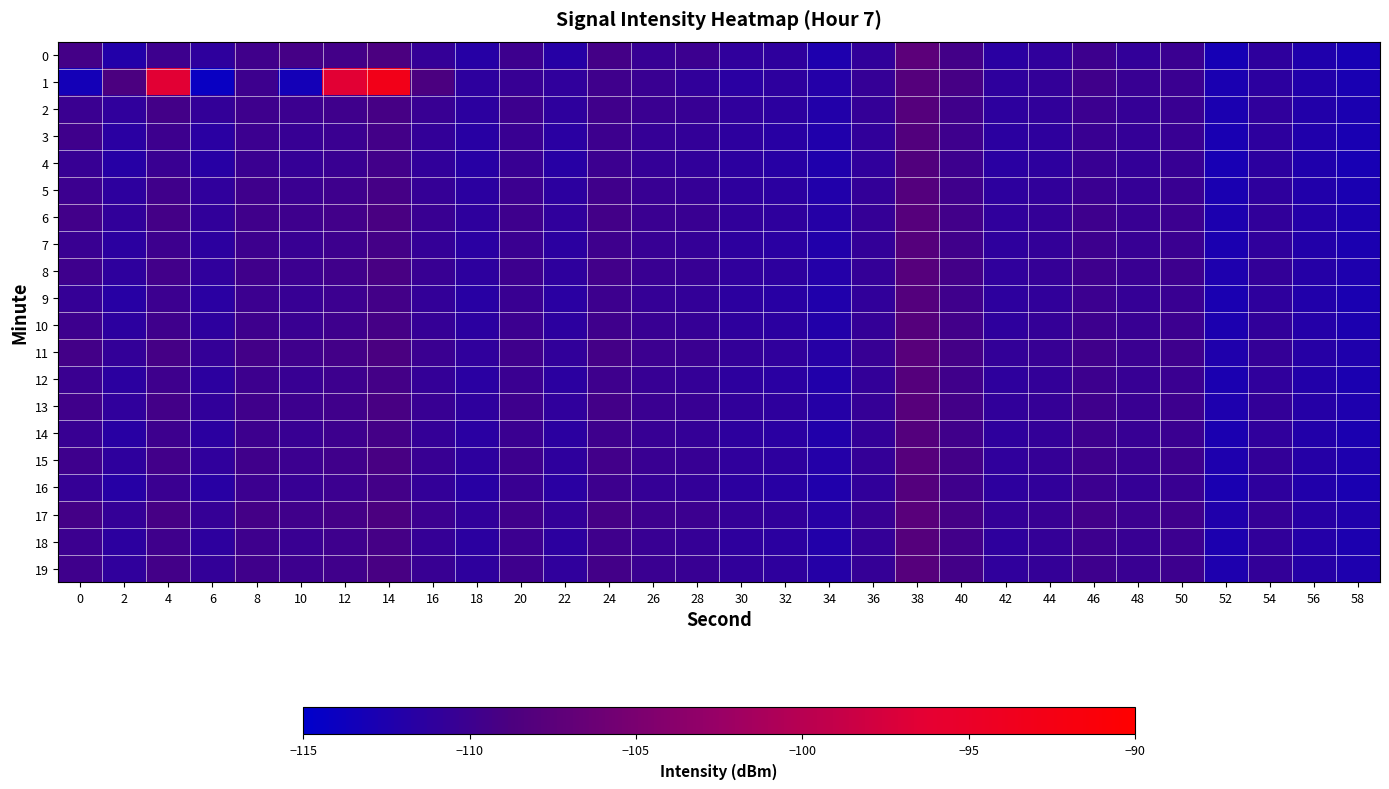

Reading left to right, transcribe all the data shown in this chart.

0: 0=-109.4	2=-112.1	4=-109.9	6=-111.2	8=-109.7	10=-109.3	12=-109.4	14=-108.8	16=-110.7	18=-111.8	20=-110.0	22=-111.9	24=-109.4	26=-110.5	28=-110.1	30=-111.0	32=-111.2	34=-112.5	36=-110.9	38=-107.4	40=-109.5	42=-111.5	44=-111.1	46=-110.0	48=-110.9	50=-110.1	52=-113.0	54=-111.2	56=-112.4	58=-113.0
1: 0=-113.3	2=-108.8	4=-96.5	6=-114.2	8=-110.0	10=-113.3	12=-96.5	14=-93.1	16=-108.8	18=-111.2	20=-110.5	22=-111.0	24=-109.8	26=-110.3	28=-110.9	30=-111.5	32=-111.2	34=-112.0	36=-110.6	38=-108.0	40=-109.2	42=-111.1	44=-110.8	46=-109.7	48=-110.4	50=-110.2	52=-112.8	54=-111.3	56=-112.2	58=-112.9
2: 0=-110.2	2=-111.0	4=-109.5	6=-110.8	8=-109.9	10=-110.1	12=-109.8	14=-109.2	16=-110.4	18=-111.3	20=-110.0	22=-111.1	24=-109.7	26=-110.2	28=-110.5	30=-111.0	32=-111.3	34=-112.1	36=-110.7	38=-108.0	40=-109.7	42=-111.2	44=-110.9	46=-110.1	48=-110.6	50=-110.3	52=-112.7	54=-111.0	56=-112.1	58=-112.7
3: 0=-109.8	2=-111.5	4=-110.0	6=-111.5	8=-110.1	10=-110.5	12=-110.2	14=-109.5	16=-110.8	18=-111.6	20=-110.3	22=-111.5	24=-110.0	26=-110.6	28=-110.8	30=-111.2	32=-111.6	34=-112.3	36=-110.9	38=-108.2	40=-109.9	42=-111.4	44=-111.1	46=-110.3	48=-110.7	50=-110.4	52=-112.9	54=-111.2	56=-112.3	58=-112.9
4: 0=-110.5	2=-111.8	4=-110.3	6=-111.7	8=-110.2	10=-110.6	12=-110.3	14=-109.6	16=-110.9	18=-111.7	20=-110.4	22=-111.7	24=-110.1	26=-110.7	28=-110.9	30=-111.3	32=-111.7	34=-112.4	36=-111.0	38=-108.3	40=-110.0	42=-111.5	44=-111.2	46=-110.4	48=-110.8	50=-110.5	52=-113.0	54=-111.3	56=-112.4	58=-113.0
5: 0=-110.1	2=-111.2	4=-109.7	6=-111.0	8=-109.8	10=-110.2	12=-109.9	14=-109.3	16=-110.6	18=-111.4	20=-110.1	22=-111.3	24=-109.7	26=-110.4	28=-110.6	30=-111.1	32=-111.4	34=-112.2	36=-110.8	38=-108.1	40=-109.8	42=-111.2	44=-110.9	46=-110.2	48=-110.6	50=-110.3	52=-112.8	54=-111.1	56=-112.2	58=-112.8
6: 0=-109.6	2=-110.9	4=-109.4	6=-110.9	8=-109.7	10=-109.9	12=-109.6	14=-109.0	16=-110.3	18=-111.1	20=-109.9	22=-111.0	24=-109.5	26=-110.2	28=-110.3	30=-110.9	32=-111.1	34=-111.9	36=-110.6	38=-107.9	40=-109.6	42=-111.0	44=-110.7	46=-109.9	48=-110.4	50=-110.1	52=-112.6	54=-110.9	56=-112.0	58=-112.6
7: 0=-110.3	2=-111.4	4=-110.0	6=-111.3	8=-110.0	10=-110.4	12=-110.0	14=-109.4	16=-110.7	18=-111.5	20=-110.2	22=-111.4	24=-109.9	26=-110.5	28=-110.7	30=-111.2	32=-111.5	34=-112.2	36=-110.8	38=-108.0	40=-109.7	42=-111.1	44=-110.8	46=-110.0	48=-110.5	50=-110.2	52=-112.7	54=-111.0	56=-112.1	58=-112.7
8: 0=-109.9	2=-111.1	4=-109.6	6=-111.0	8=-109.7	10=-110.1	12=-109.7	14=-109.1	16=-110.4	18=-111.2	20=-110.0	22=-111.1	24=-109.6	26=-110.3	28=-110.5	30=-111.0	32=-111.2	34=-112.0	36=-110.7	38=-107.9	40=-109.5	42=-111.0	44=-110.6	46=-109.9	48=-110.3	50=-110.0	52=-112.5	54=-110.8	56=-111.9	58=-112.5
9: 0=-110.6	2=-111.7	4=-110.1	6=-111.5	8=-110.1	10=-110.5	12=-110.1	14=-109.5	16=-110.8	18=-111.6	20=-110.3	22=-111.5	24=-110.0	26=-110.6	28=-110.8	30=-111.3	32=-111.6	34=-112.3	36=-110.9	38=-108.1	40=-109.8	42=-111.2	44=-110.9	46=-110.1	48=-110.6	50=-110.3	52=-112.8	54=-111.1	56=-112.2	58=-112.8
10: 0=-110.0	2=-111.3	4=-109.8	6=-111.2	8=-109.9	10=-110.3	12=-109.9	14=-109.3	16=-110.6	18=-111.4	20=-110.1	22=-111.3	24=-109.8	26=-110.4	28=-110.6	30=-111.1	32=-111.4	34=-112.1	36=-110.7	38=-108.0	40=-109.6	42=-111.1	44=-110.7	46=-110.0	48=-110.4	50=-110.1	52=-112.6	54=-110.9	56=-112.0	58=-112.6
11: 0=-109.5	2=-110.8	4=-109.3	6=-110.7	8=-109.5	10=-109.8	12=-109.5	14=-108.9	16=-110.2	18=-111.0	20=-109.8	22=-110.9	24=-109.4	26=-110.1	28=-110.2	30=-110.8	32=-111.0	34=-111.8	36=-110.5	38=-107.7	40=-109.4	42=-110.8	44=-110.5	46=-109.7	48=-110.2	50=-109.9	52=-112.4	54=-110.7	56=-111.8	58=-112.4
12: 0=-110.2	2=-111.4	4=-109.9	6=-111.3	8=-110.0	10=-110.4	12=-110.0	14=-109.4	16=-110.7	18=-111.5	20=-110.2	22=-111.4	24=-109.9	26=-110.5	28=-110.7	30=-111.2	32=-111.5	34=-112.2	36=-110.8	38=-108.0	40=-109.7	42=-111.1	44=-110.8	46=-110.0	48=-110.5	50=-110.2	52=-112.7	54=-111.0	56=-112.1	58=-112.7
13: 0=-109.7	2=-111.0	4=-109.5	6=-110.9	8=-109.7	10=-110.0	12=-109.7	14=-109.1	16=-110.4	18=-111.1	20=-109.9	22=-111.0	24=-109.5	26=-110.2	28=-110.4	30=-110.9	32=-111.1	34=-111.9	36=-110.6	38=-107.8	40=-109.5	42=-110.9	44=-110.6	46=-109.8	48=-110.3	50=-110.0	52=-112.5	54=-110.8	56=-111.9	58=-112.5
14: 0=-110.4	2=-111.6	4=-110.0	6=-111.4	8=-110.0	10=-110.4	12=-110.0	14=-109.4	16=-110.7	18=-111.5	20=-110.2	22=-111.4	24=-109.9	26=-110.5	28=-110.7	30=-111.2	32=-111.5	34=-112.2	36=-110.8	38=-108.1	40=-109.7	42=-111.1	44=-110.8	46=-110.0	48=-110.5	50=-110.2	52=-112.7	54=-111.0	56=-112.1	58=-112.7
15: 0=-109.9	2=-111.1	4=-109.6	6=-111.0	8=-109.7	10=-110.1	12=-109.7	14=-109.1	16=-110.4	18=-111.2	20=-110.0	22=-111.1	24=-109.6	26=-110.3	28=-110.5	30=-111.0	32=-111.2	34=-112.0	36=-110.7	38=-107.9	40=-109.5	42=-111.0	44=-110.6	46=-109.9	48=-110.3	50=-110.0	52=-112.5	54=-110.8	56=-111.9	58=-112.5
16: 0=-110.6	2=-111.8	4=-110.2	6=-111.6	8=-110.1	10=-110.5	12=-110.1	14=-109.5	16=-110.8	18=-111.6	20=-110.3	22=-111.5	24=-110.0	26=-110.6	28=-110.8	30=-111.3	32=-111.6	34=-112.3	36=-110.9	38=-108.1	40=-109.8	42=-111.2	44=-110.9	46=-110.1	48=-110.6	50=-110.3	52=-112.8	54=-111.1	56=-112.2	58=-112.8
17: 0=-109.4	2=-110.7	4=-109.2	6=-110.6	8=-109.4	10=-109.7	12=-109.4	14=-108.8	16=-110.1	18=-110.9	20=-109.7	22=-110.8	24=-109.3	26=-110.0	28=-110.1	30=-110.7	32=-110.9	34=-111.7	36=-110.4	38=-107.6	40=-109.3	42=-110.7	44=-110.4	46=-109.6	48=-110.1	50=-109.8	52=-112.3	54=-110.6	56=-111.7	58=-112.3
18: 0=-110.1	2=-111.3	4=-109.8	6=-111.2	8=-109.9	10=-110.3	12=-109.9	14=-109.3	16=-110.6	18=-111.4	20=-110.1	22=-111.3	24=-109.8	26=-110.4	28=-110.6	30=-111.1	32=-111.4	34=-112.1	36=-110.7	38=-108.0	40=-109.6	42=-111.1	44=-110.7	46=-110.0	48=-110.4	50=-110.1	52=-112.6	54=-110.9	56=-112.0	58=-112.6
19: 0=-109.8	2=-111.0	4=-109.5	6=-110.8	8=-109.7	10=-110.0	12=-109.7	14=-109.1	16=-110.4	18=-111.1	20=-109.9	22=-111.0	24=-109.5	26=-110.2	28=-110.4	30=-110.9	32=-111.1	34=-111.9	36=-110.6	38=-107.9	40=-109.5	42=-111.0	44=-110.7	46=-109.9	48=-110.3	50=-110.0	52=-112.5	54=-110.8	56=-111.9	58=-112.5